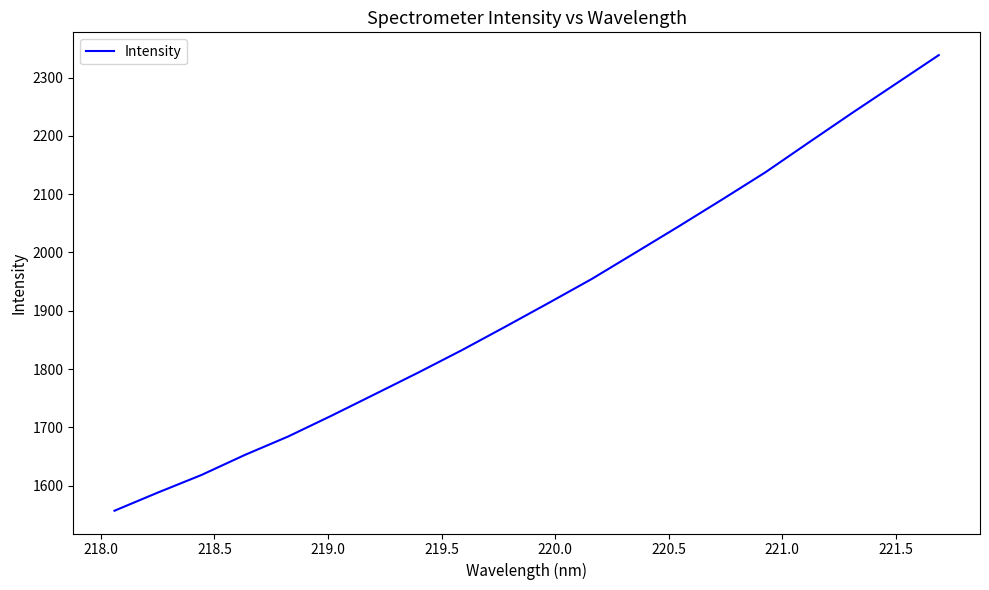

What is the greatest value displayed?

2338.5